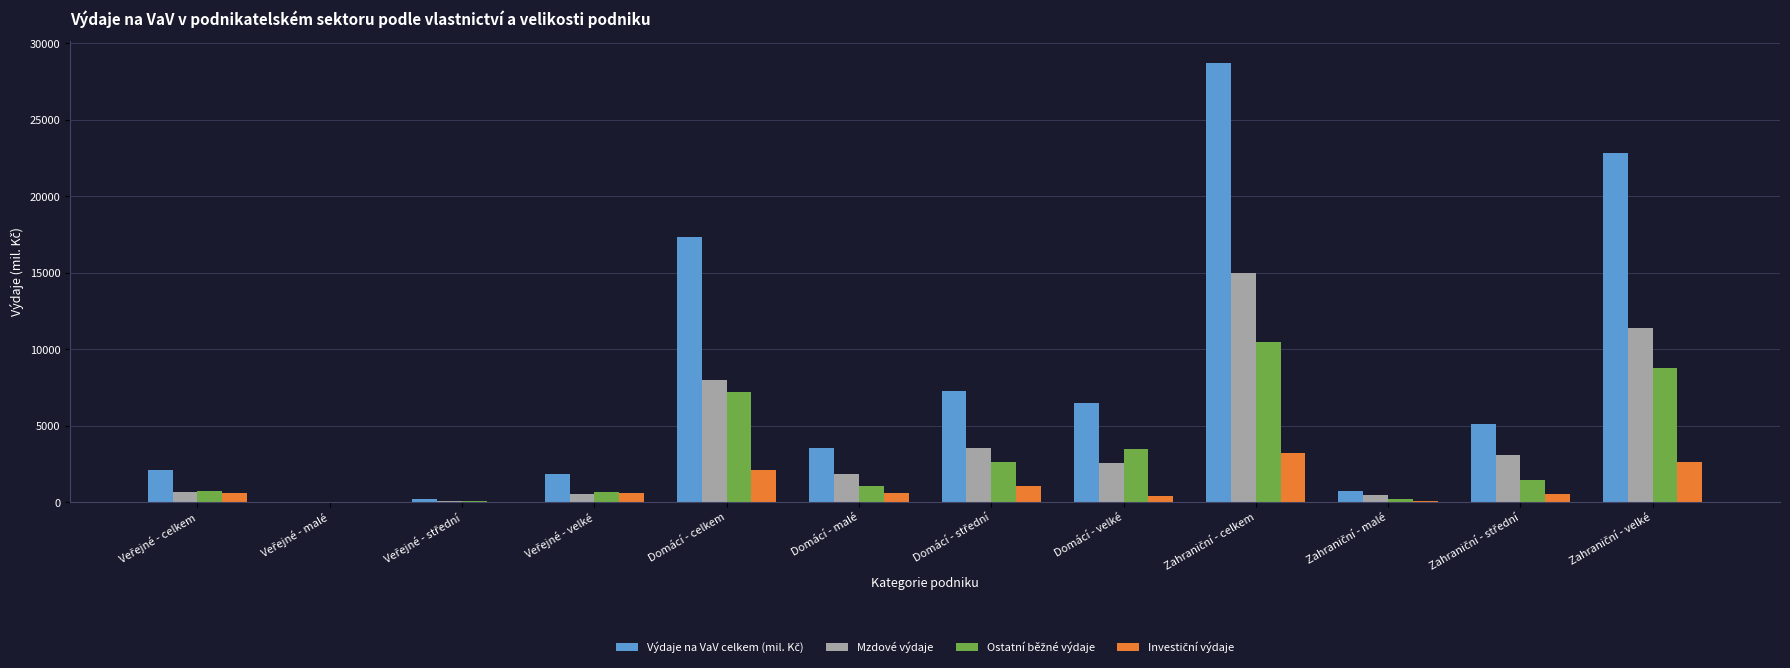

What is the total value across all series at Domácí - malé?

7084.4